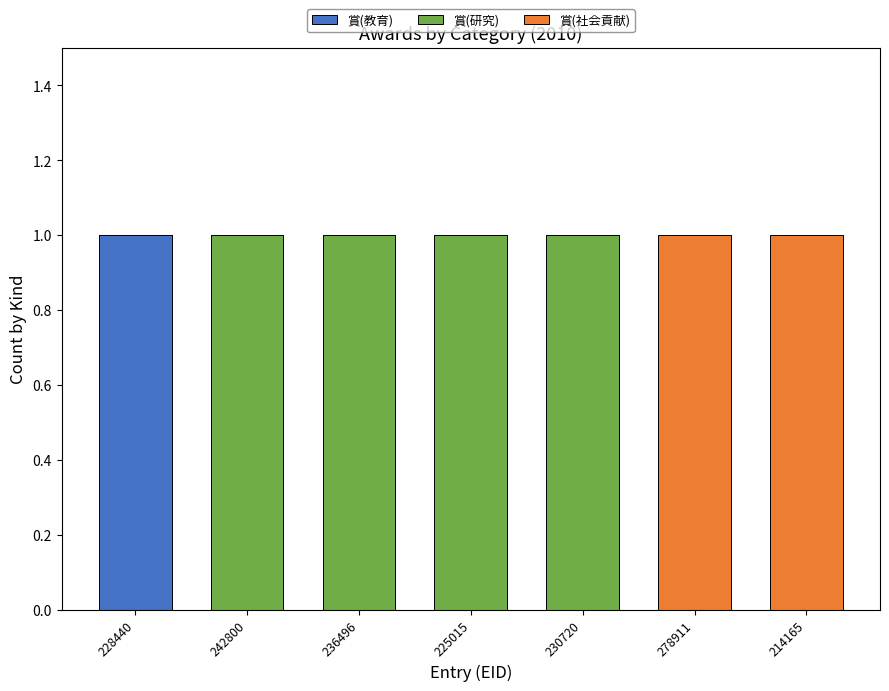

The value of 賞(教育) at 228440 is 2. True or false?

False